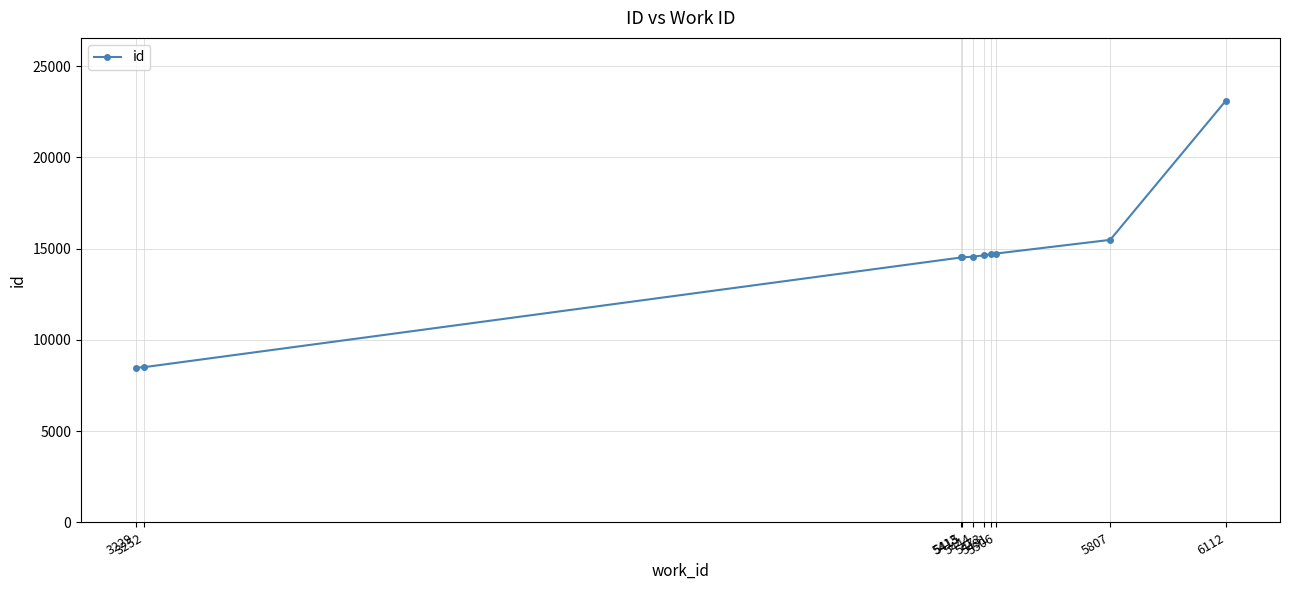

How many data points are less than 14630?

5